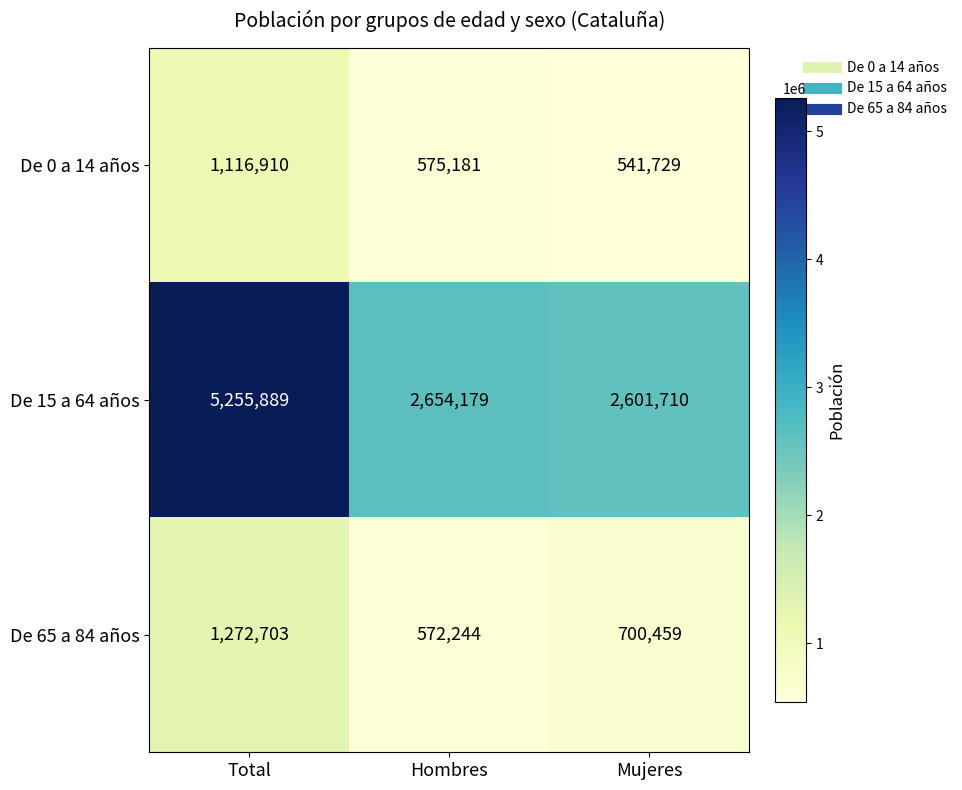

Reading left to right, what are all the values shown in this chart?

De 0 a 14 años: Total=1116910	Hombres=575181	Mujeres=541729
De 15 a 64 años: Total=5255889	Hombres=2654179	Mujeres=2601710
De 65 a 84 años: Total=1272703	Hombres=572244	Mujeres=700459